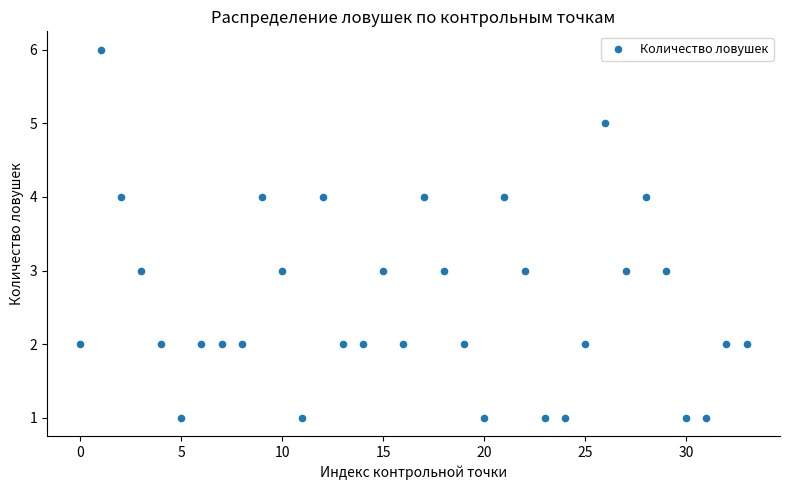

What is the range of Y values (max minus min)?

5